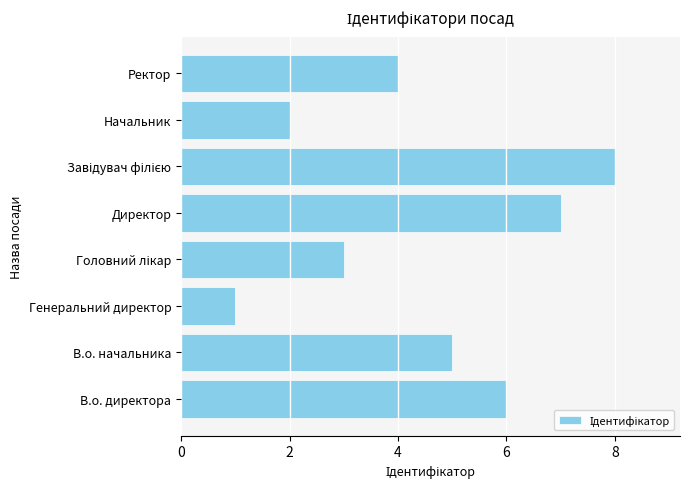

What is the maximum value shown in the chart?

8